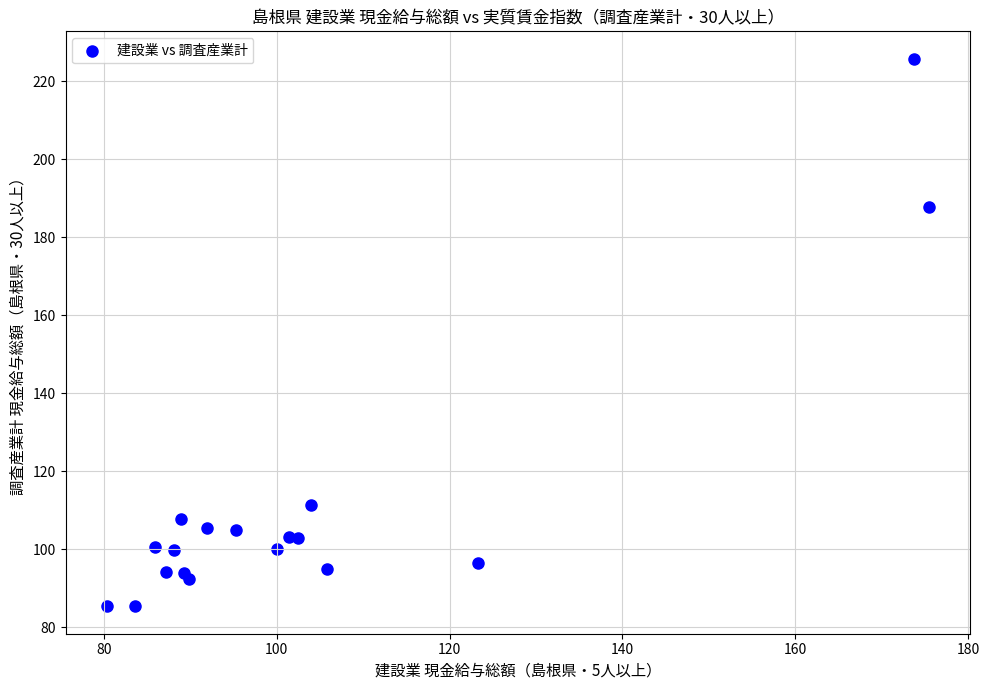

What Y value in the scatter plot is closest to 155?

187.9